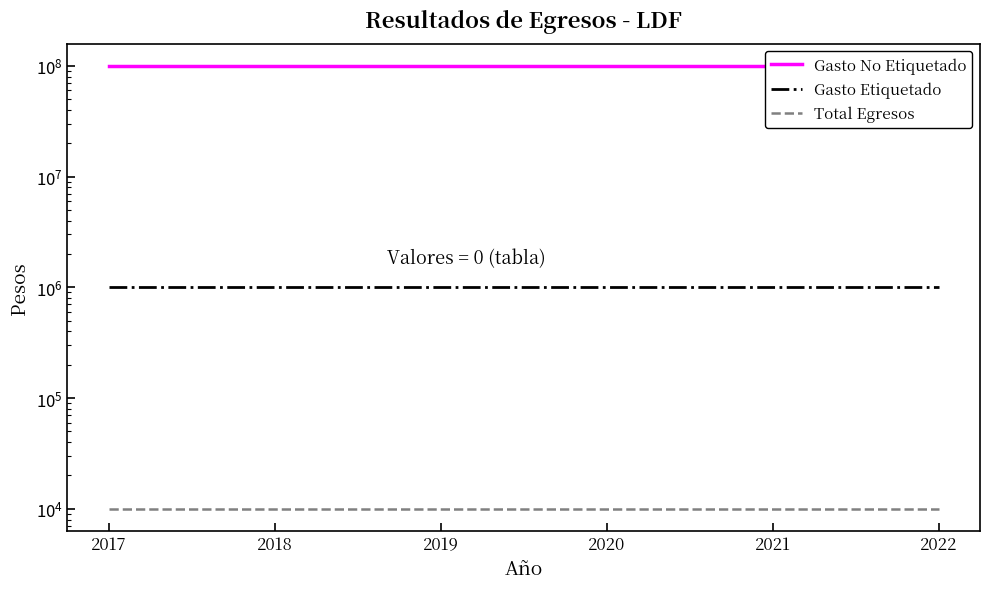

True or false: Gasto No Etiquetado and Gasto Etiquetado intersect in this chart.

False